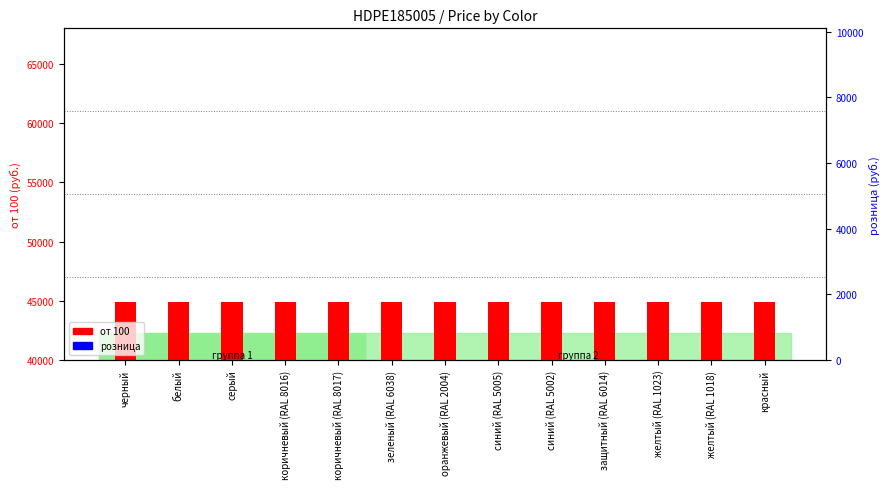

At which category is the sum across all series the highest?

черный